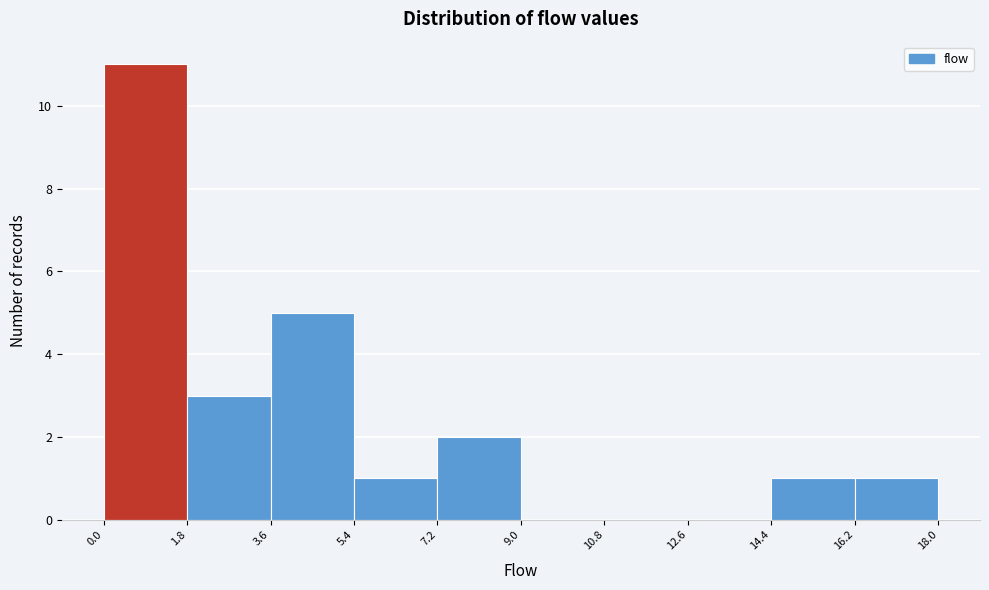

How tall is the bar that spans 14.4 to 16.2 on the x-axis? The values are not printed on the chart, so give them approximately, as read against the axis.

1